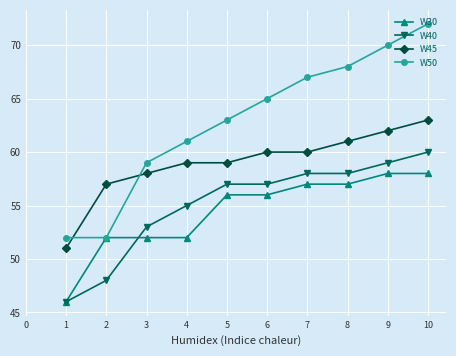

True or false: W50 has a value of 93 at 5.

False